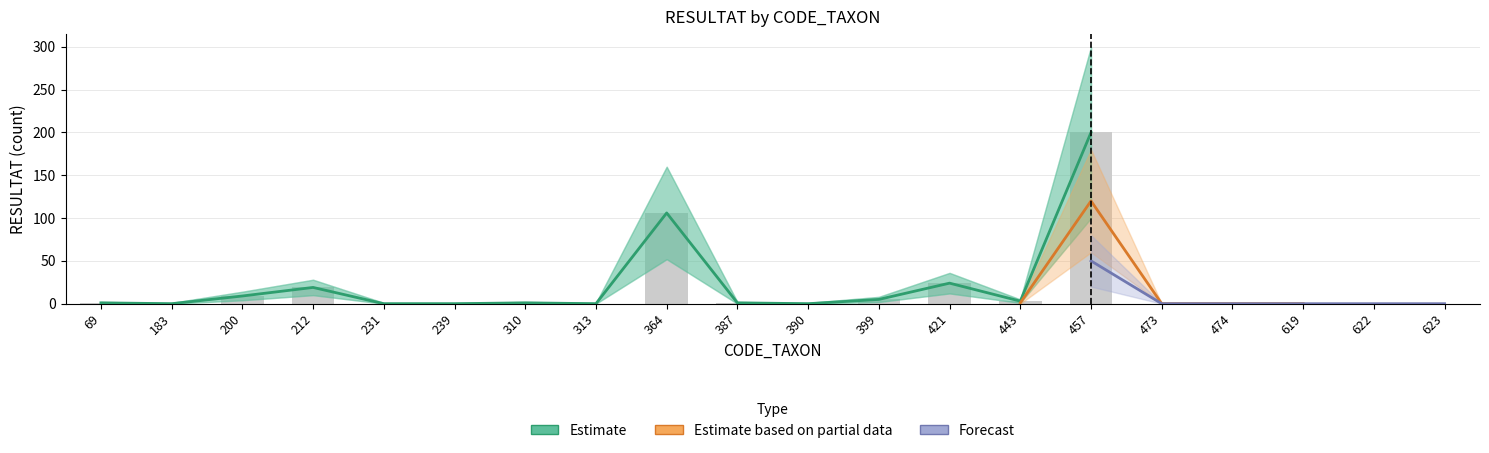

Which series has the largest total across all categories?

Estimate